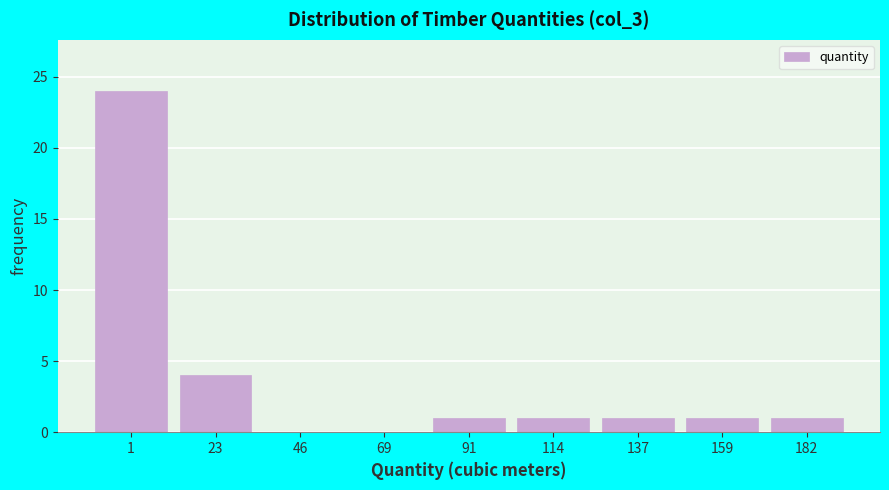

Reading left to right, extract all data points from this chart.

1=24	23=4	46=0	69=0	91=1	114=1	137=1	159=1	182=1